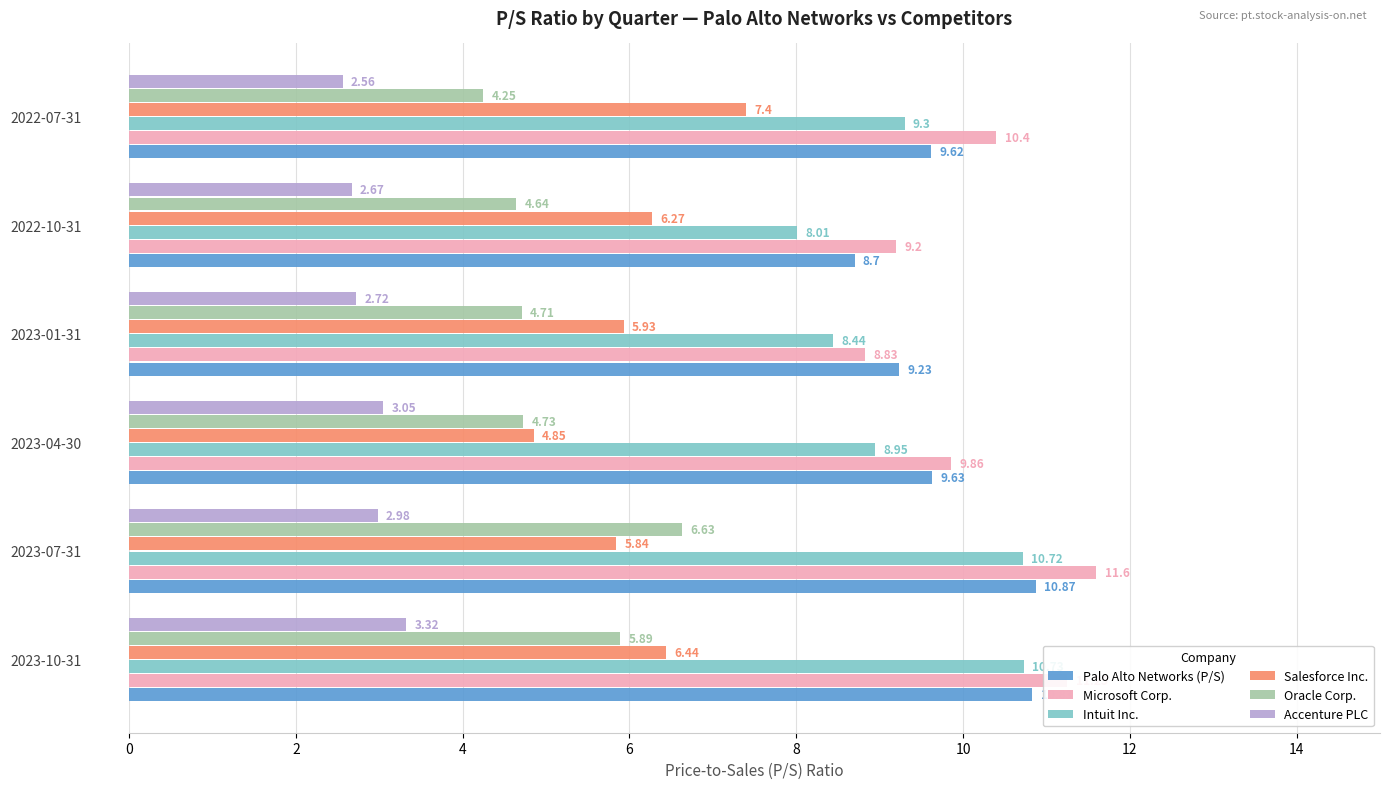

Rank the categories by Salesforce Inc. value from highest to lowest.

2022-07-31, 2023-10-31, 2022-10-31, 2023-01-31, 2023-07-31, 2023-04-30